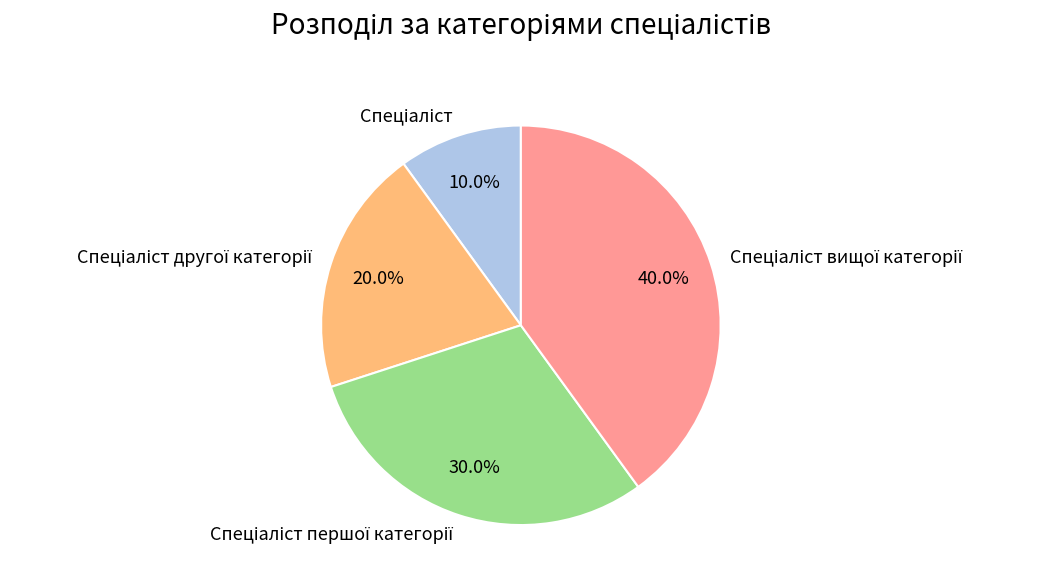

Is there a majority slice in this chart?

No